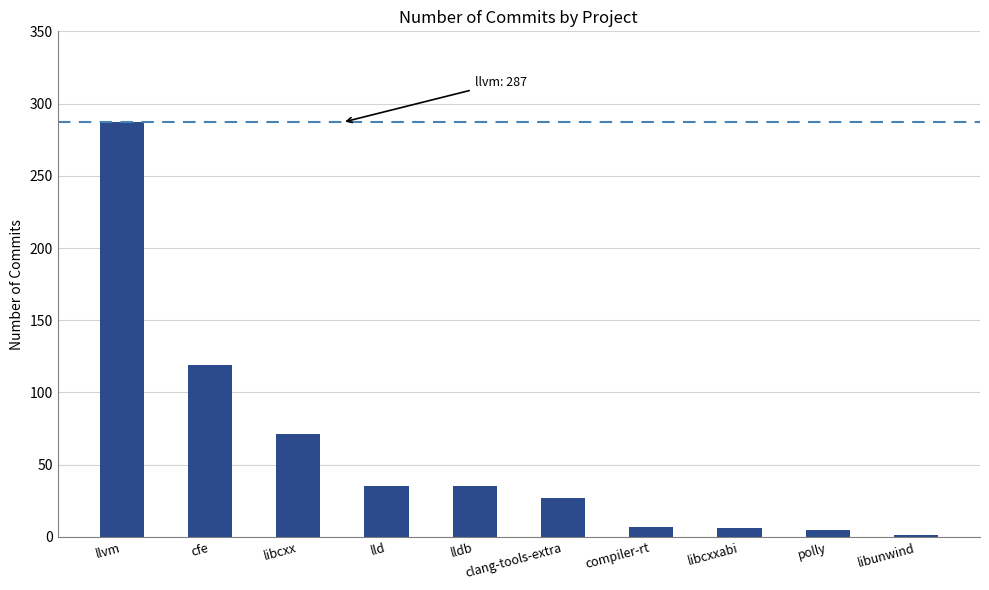

What is the ratio of the value at lld to the value at compiler-rt?

5.0